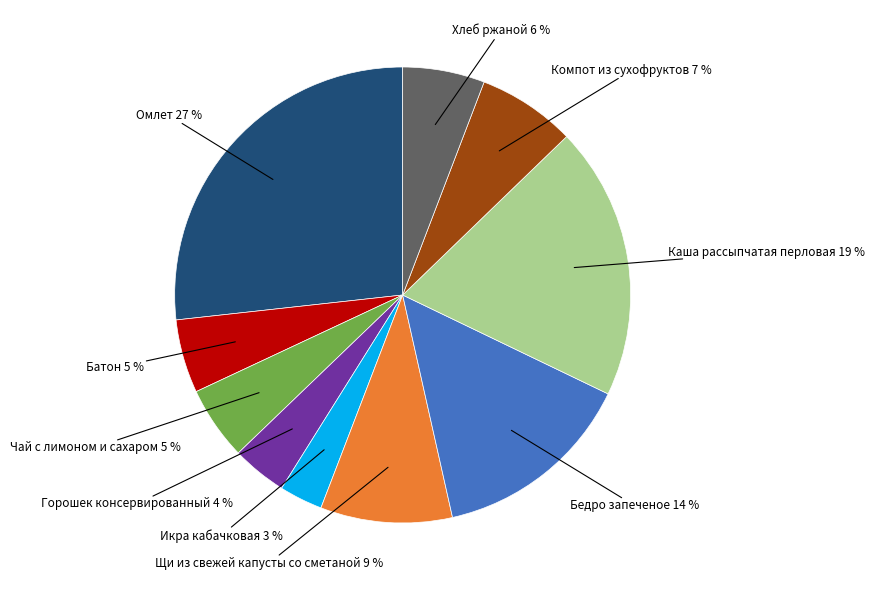

Count the number of slices in the pie.

10